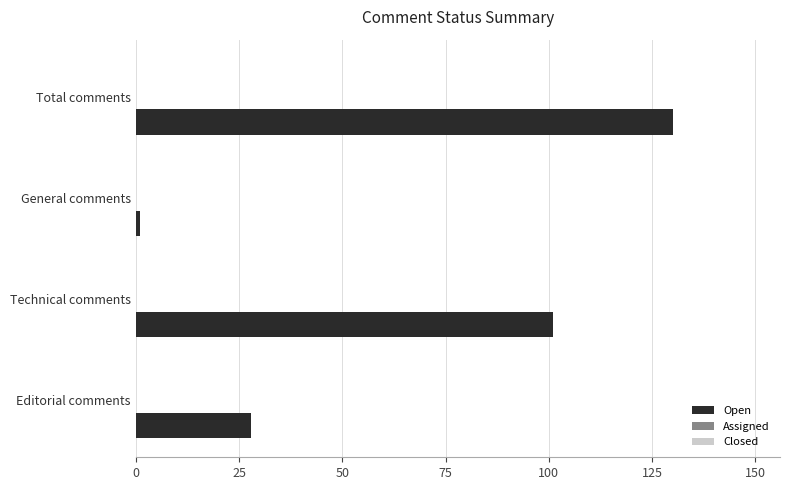

List the labels in order of value, smallest first.

General comments, Editorial comments, Technical comments, Total comments